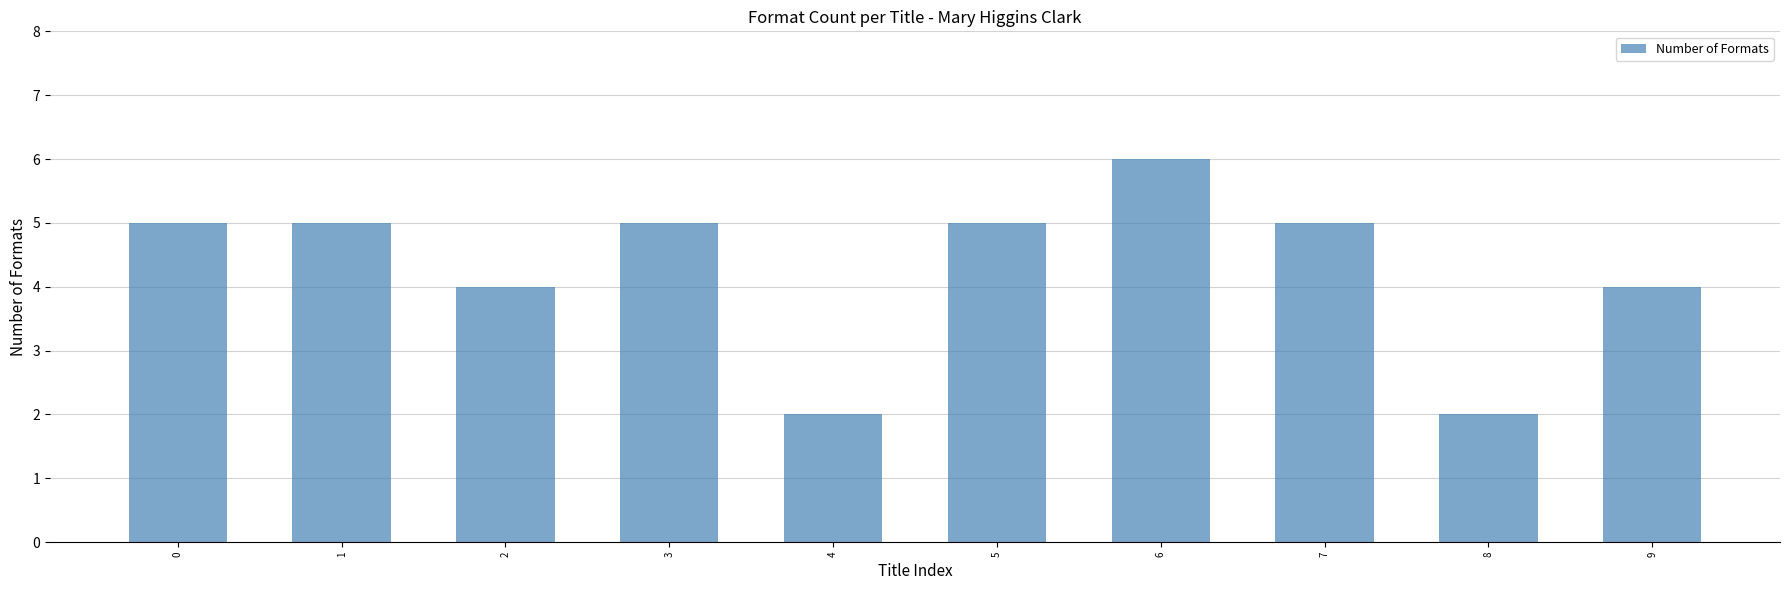

Approximately how many times larger is the value at 9 compared to 2?

1.0